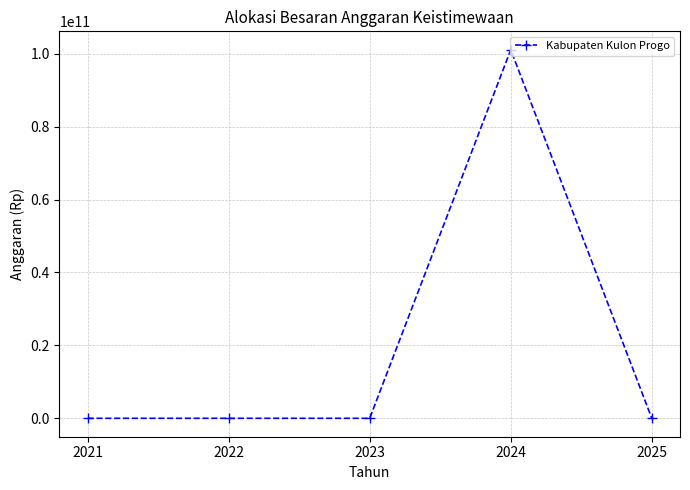

Reading left to right, what are all the values shown in this chart?

2021=0	2022=0	2023=0	2024=101077205874	2025=0